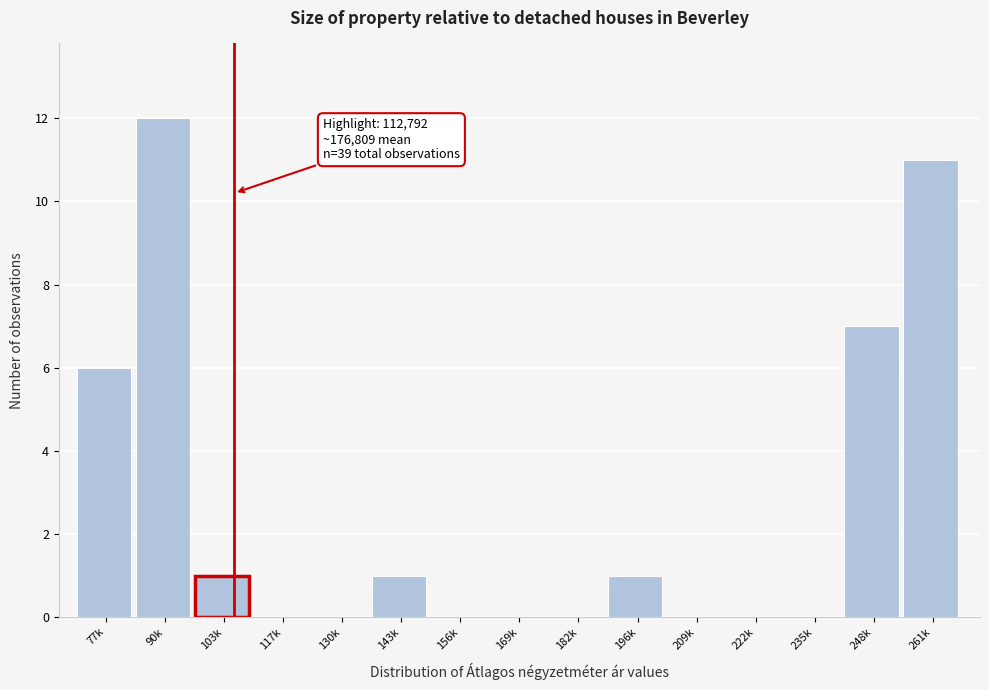

Reading left to right, extract all data points from this chart.

77k=6	90k=12	103k=1	117k=0	130k=0	143k=1	156k=0	169k=0	182k=0	196k=1	209k=0	222k=0	235k=0	248k=7	261k=11